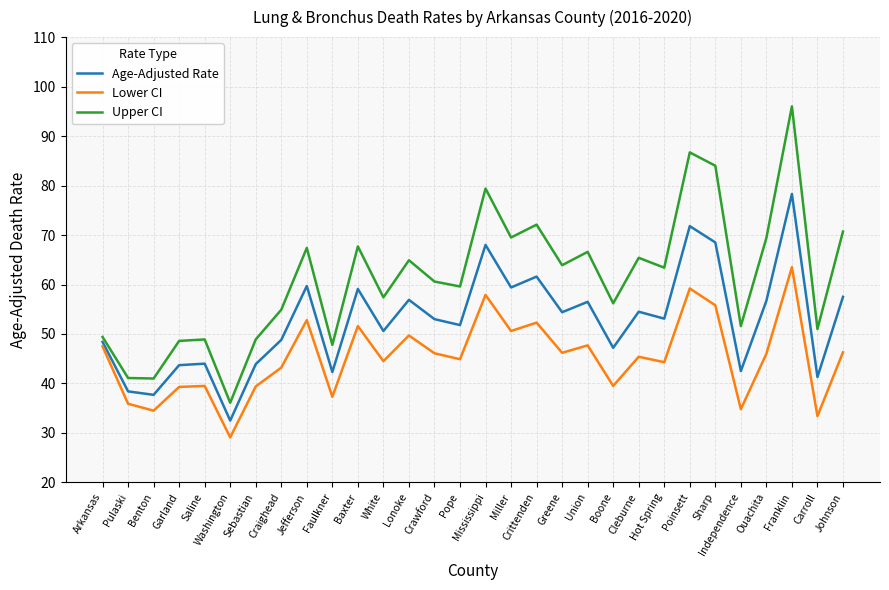

What is the approximate value of Upper CI at Garland?

48.6